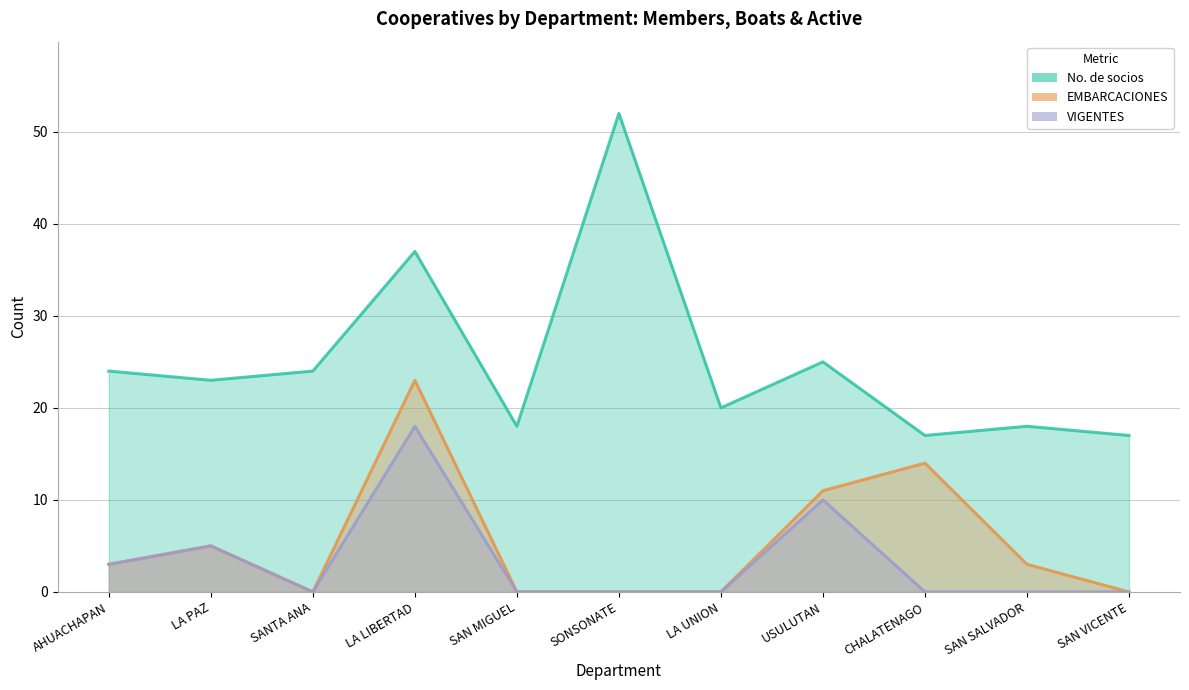

Which category has the lowest value across all series?

SANTA ANA